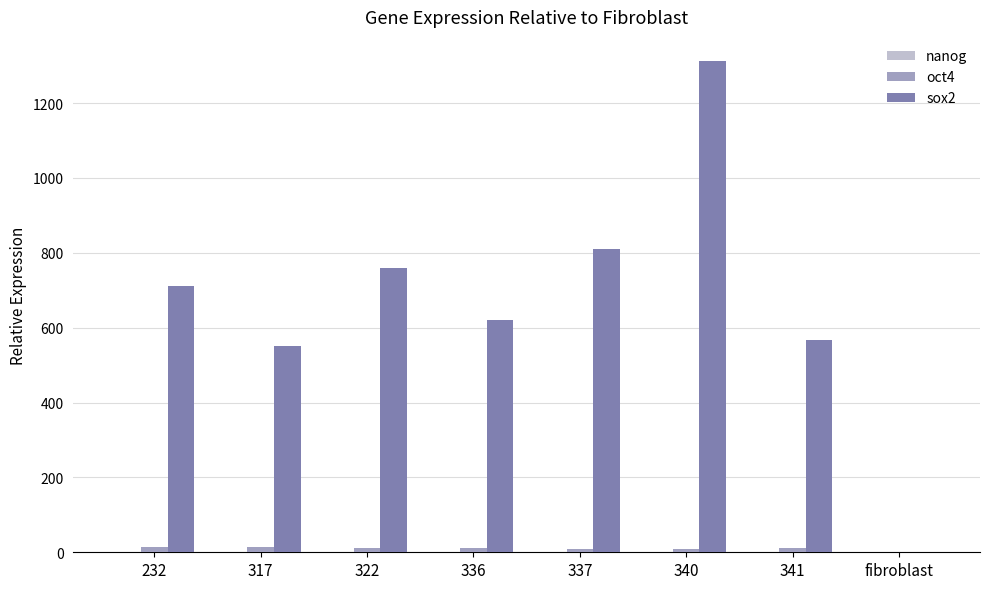

The value of sox2 at 341 is 927.1. True or false?

False